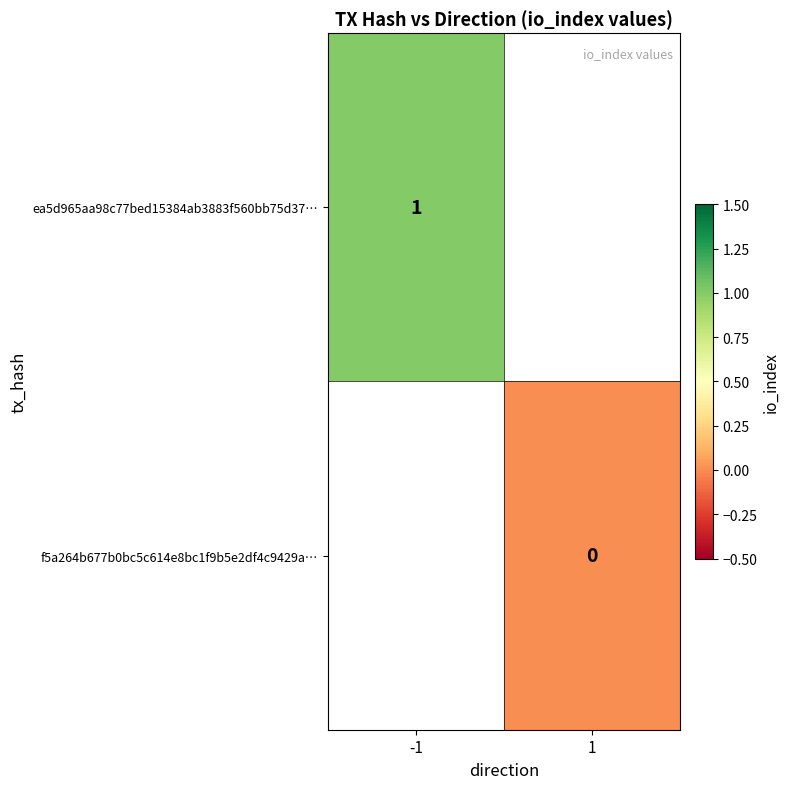

What is the minimum value for ea5d965aa98c77bed15384ab3883f560bb75d37…?

1.0